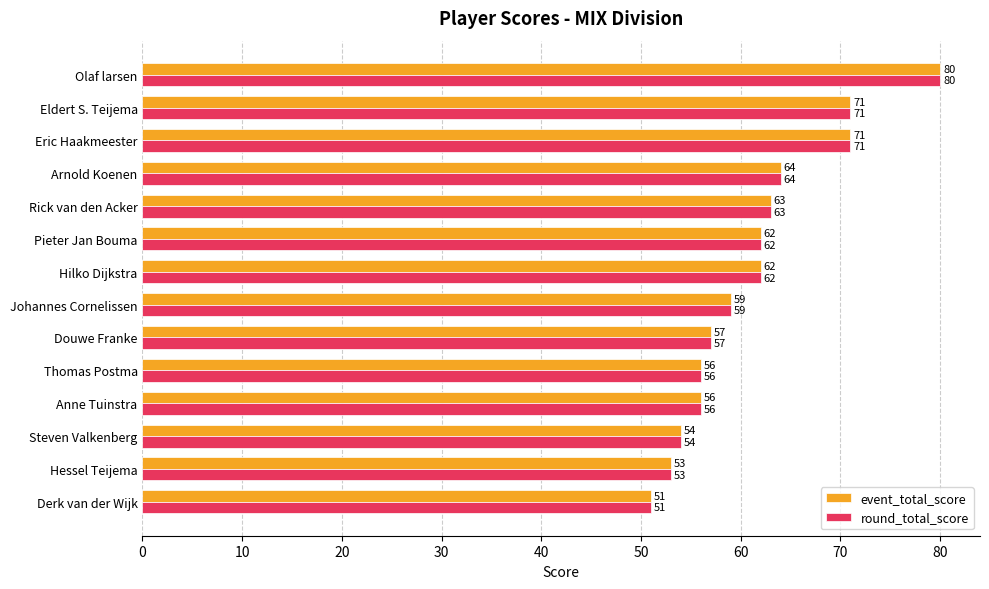

At which label is event_total_score closest to 65?

Arnold Koenen